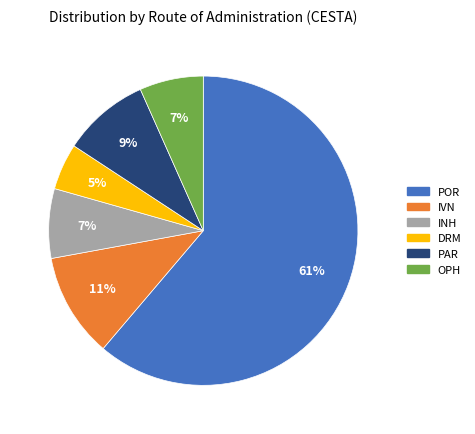

To the nearest percent, what is the difference between the largest and smallest slice percentages?

56%